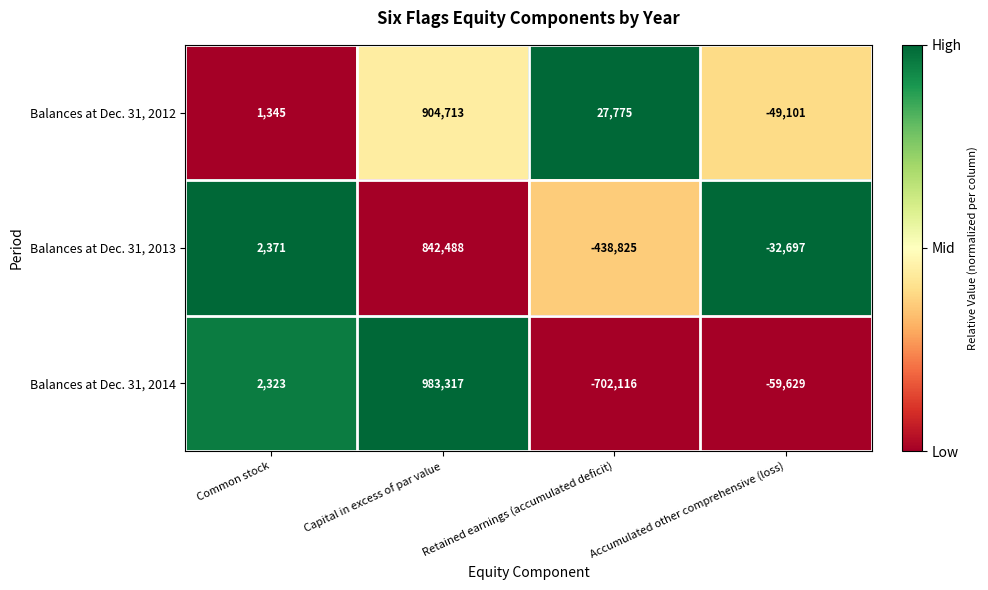

At which category is the sum across all series the highest?

Capital in excess of par value